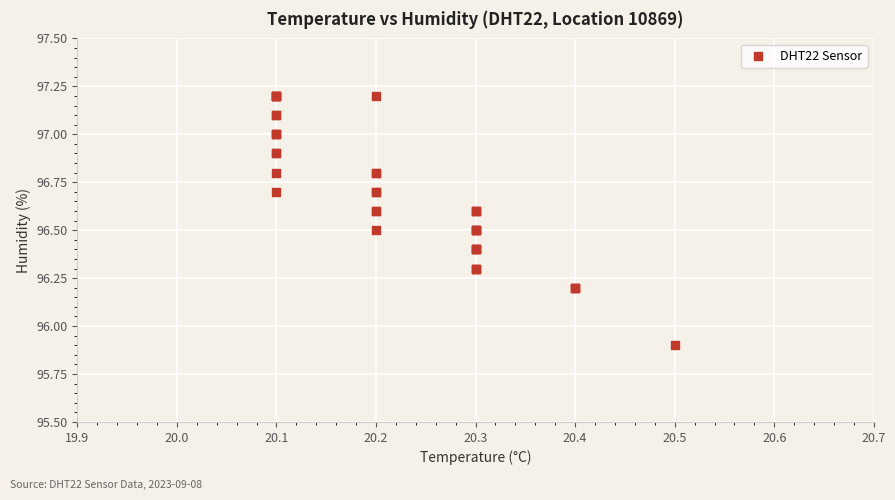

What Y value in the scatter plot is closest to 96?

95.9